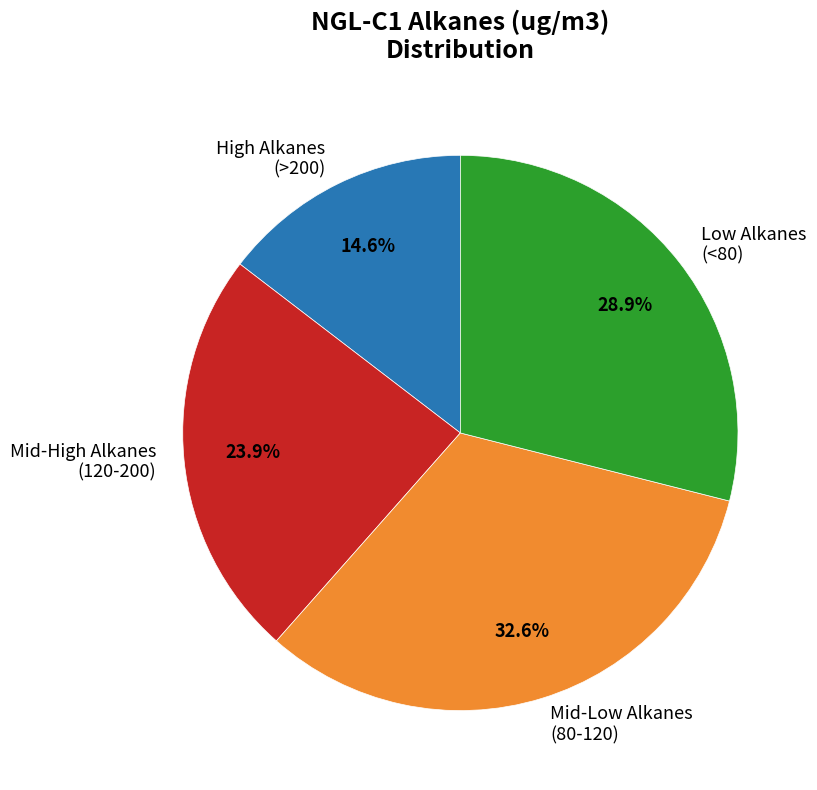

Count the number of slices in the pie.

4